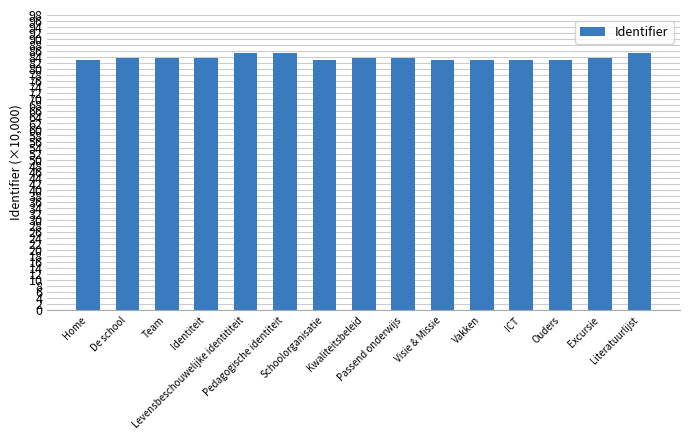

What is the difference between the maximum and minimum values?

2.2